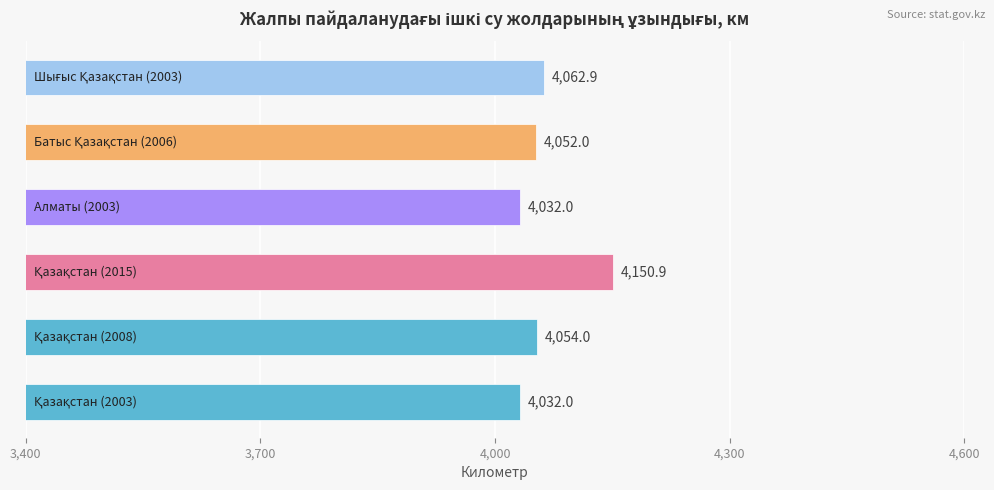

What is the difference between the maximum and second lowest values?

118.9